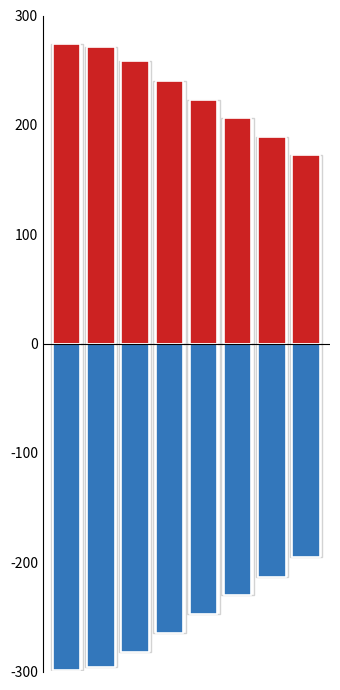

Does the chart contain any negative values?

Yes